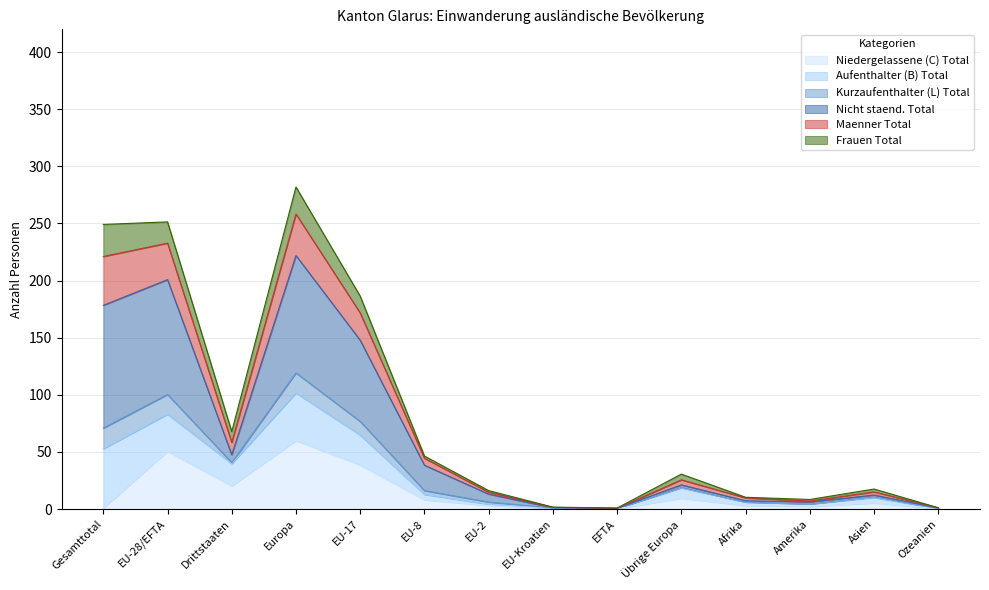

Which series changed the most between EU-Kroatien and EFTA?

Kurzaufenthalter (L) Total